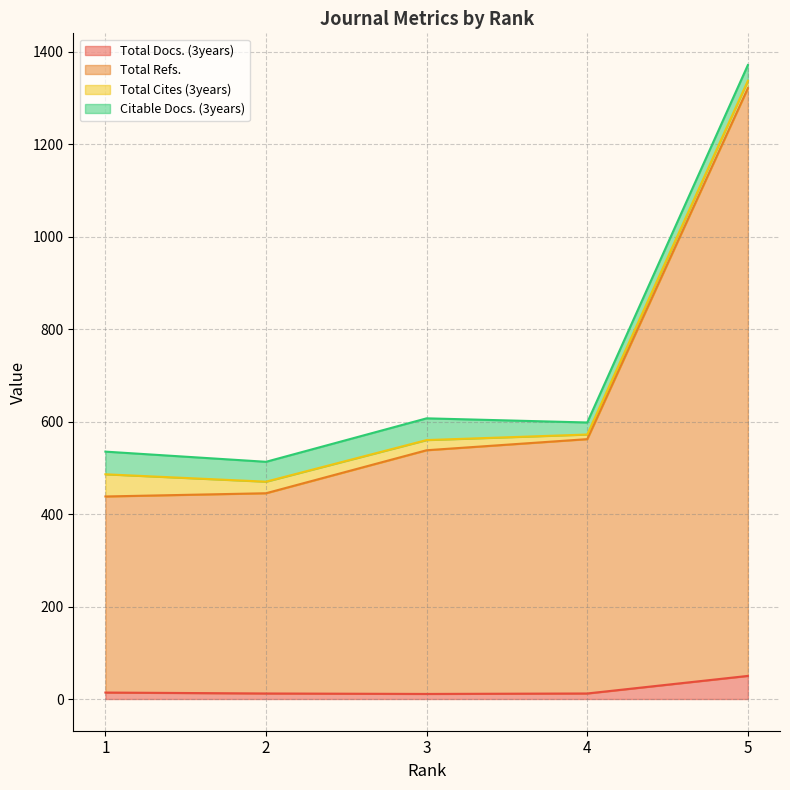

True or false: Total Refs. has more than 0 points higher than both neighbors.

False